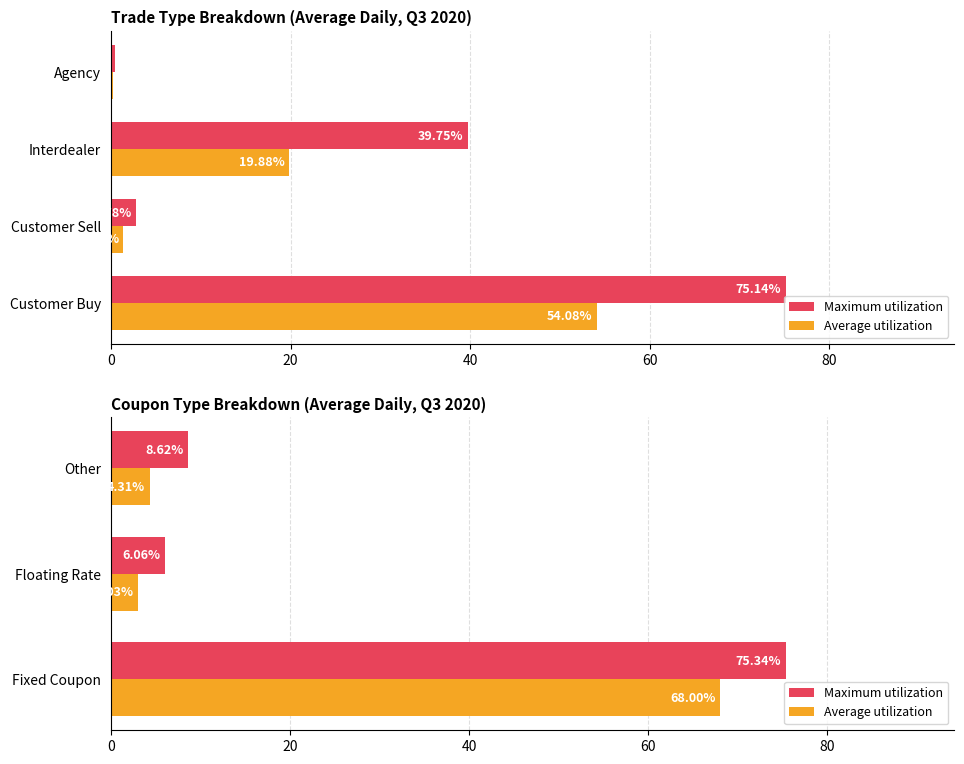

What is the maximum value shown in the chart?

75.3